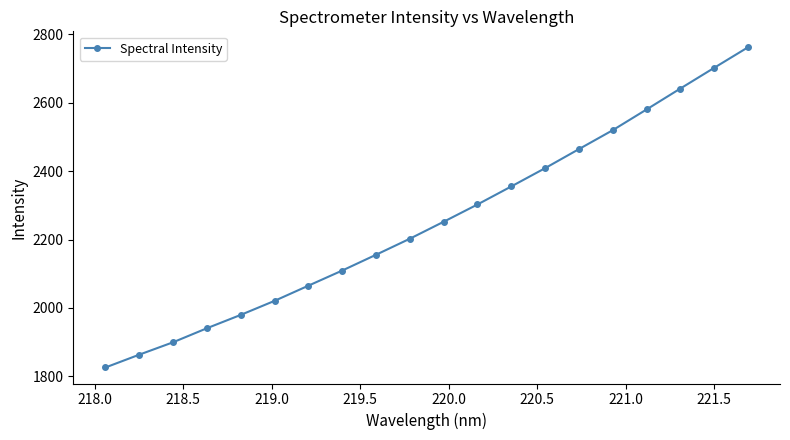

Reading left to right, extract all data points from this chart.

1826.0	1863.5	1899.8	1940.8	1979.8	2020.9	2065.2	2109.5	2155.6	2202.5	2252.2	2302.7	2355.4	2408.8	2464.5	2519.8	2580.3	2641.5	2702.0	2762.0